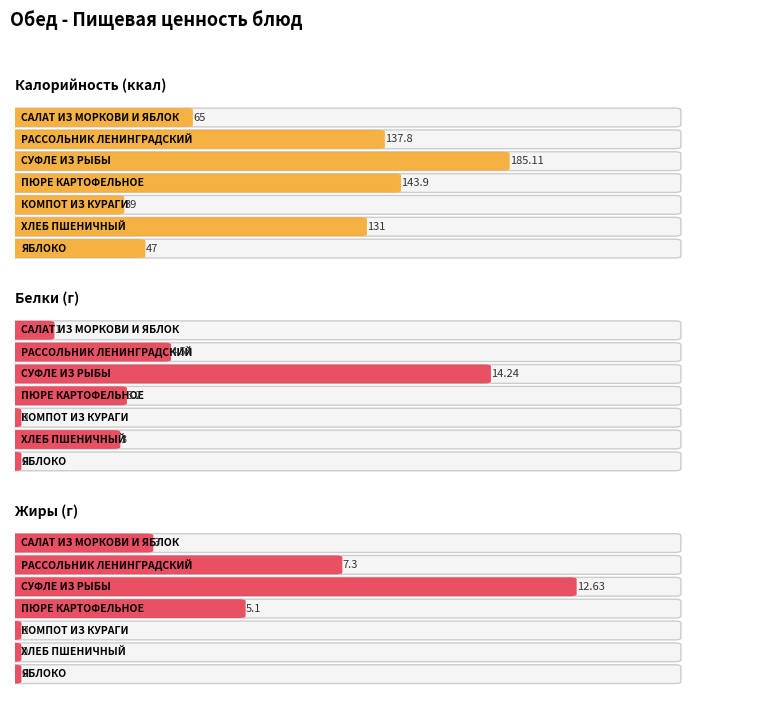

What is the maximum value for Калорийность?

185.1